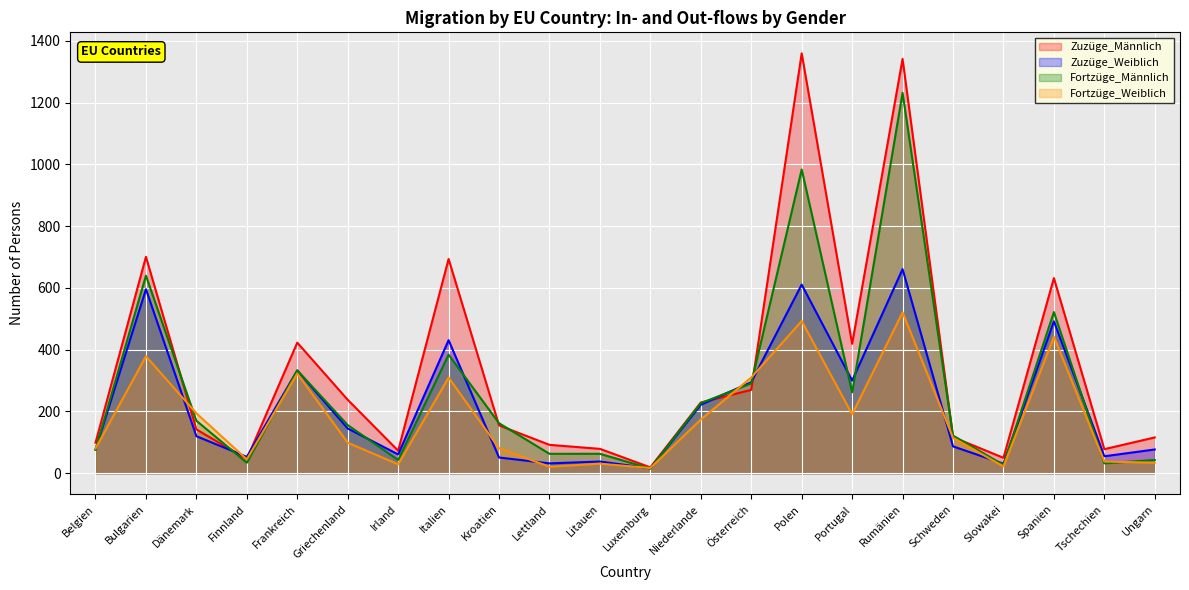

True or false: Fortzüge_Männlich and Zuzüge_Männlich cross at least once.

True